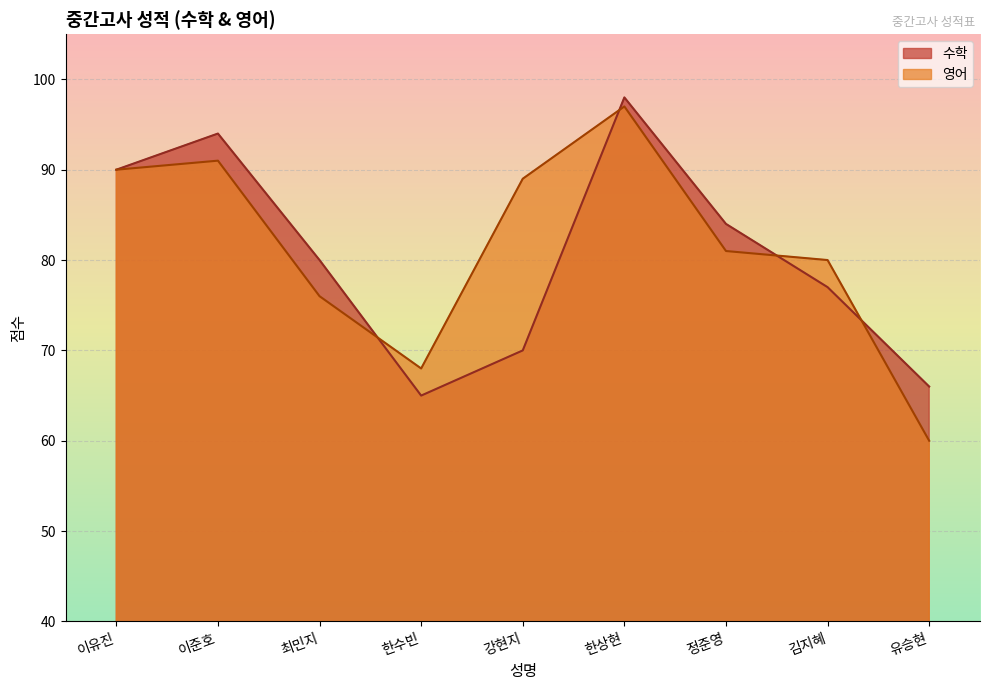

How many interior local valleys does the 수학 series have?

1